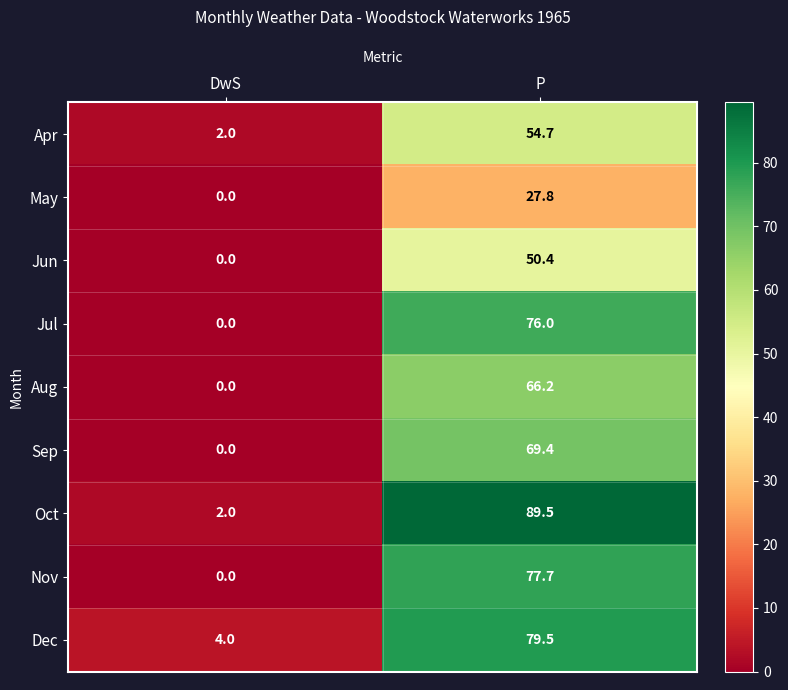

How many data points does each series have?

2